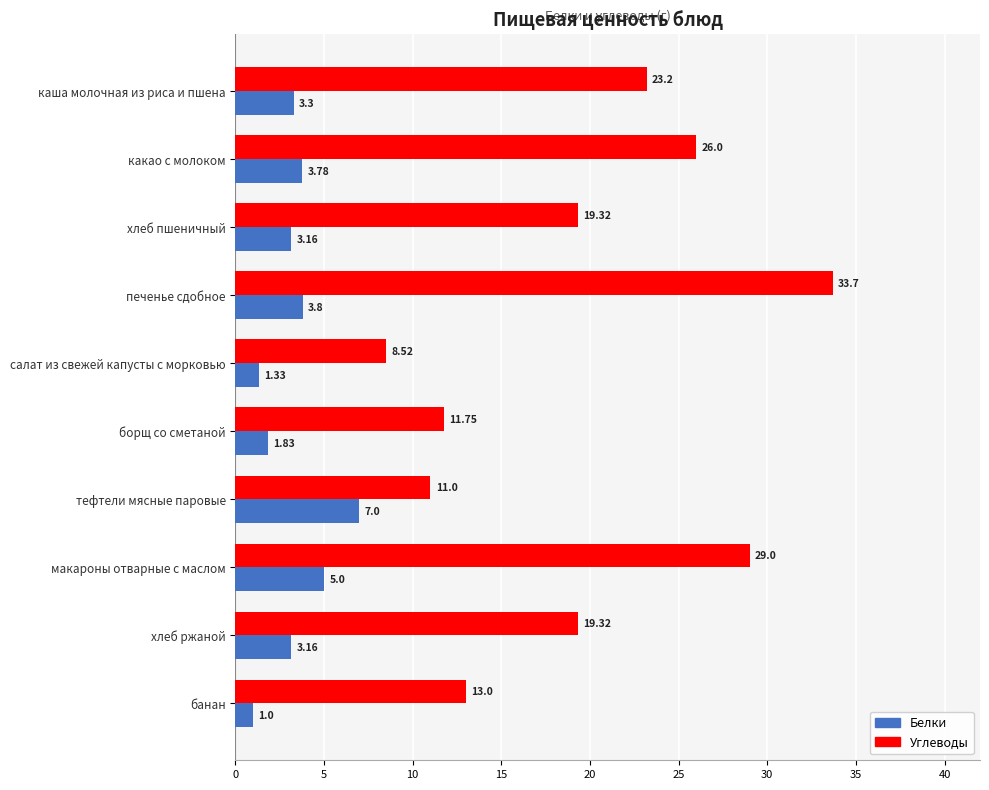

Count the number of data series in this chart.

2